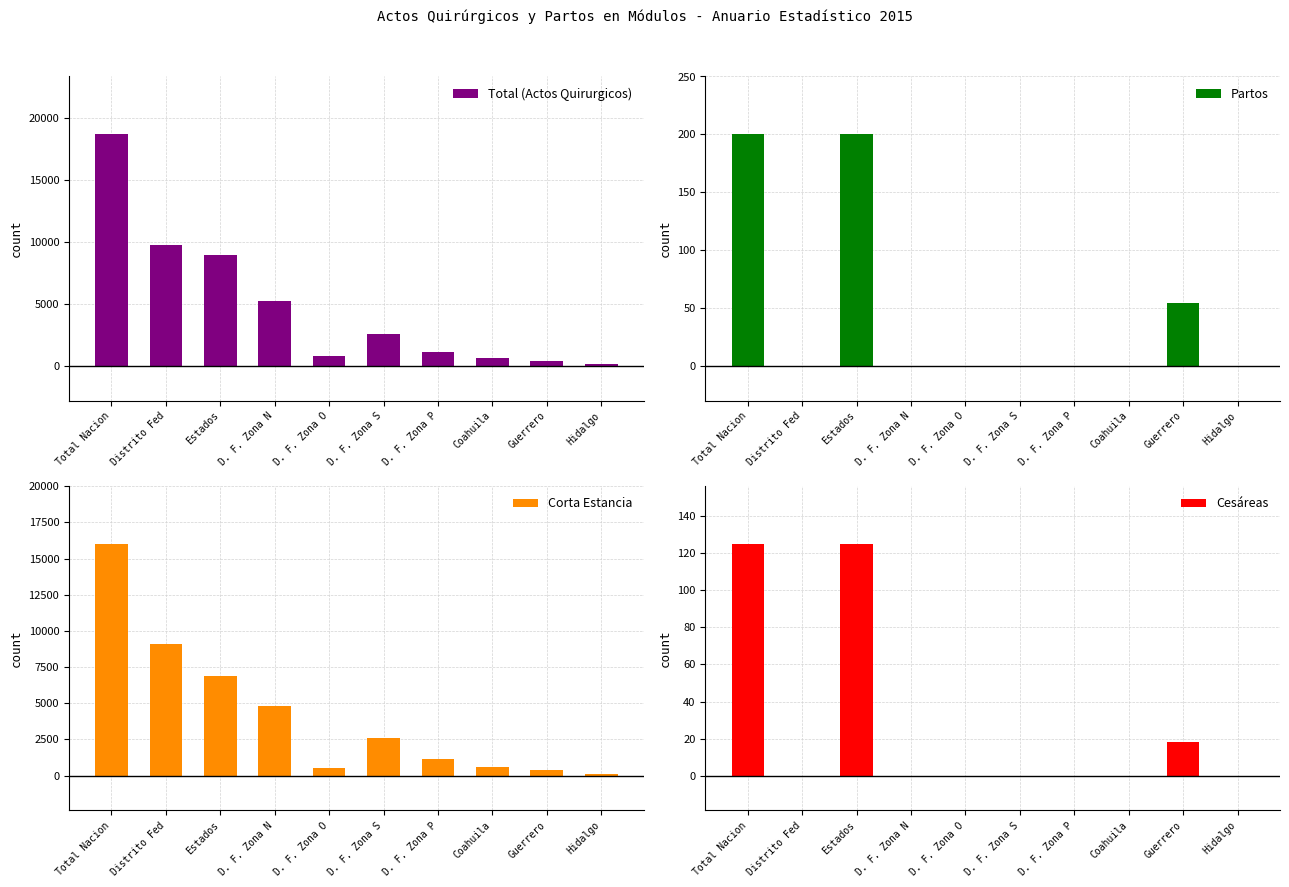

The Cesáreas series shows 32 at Total Nacion. True or false?

False